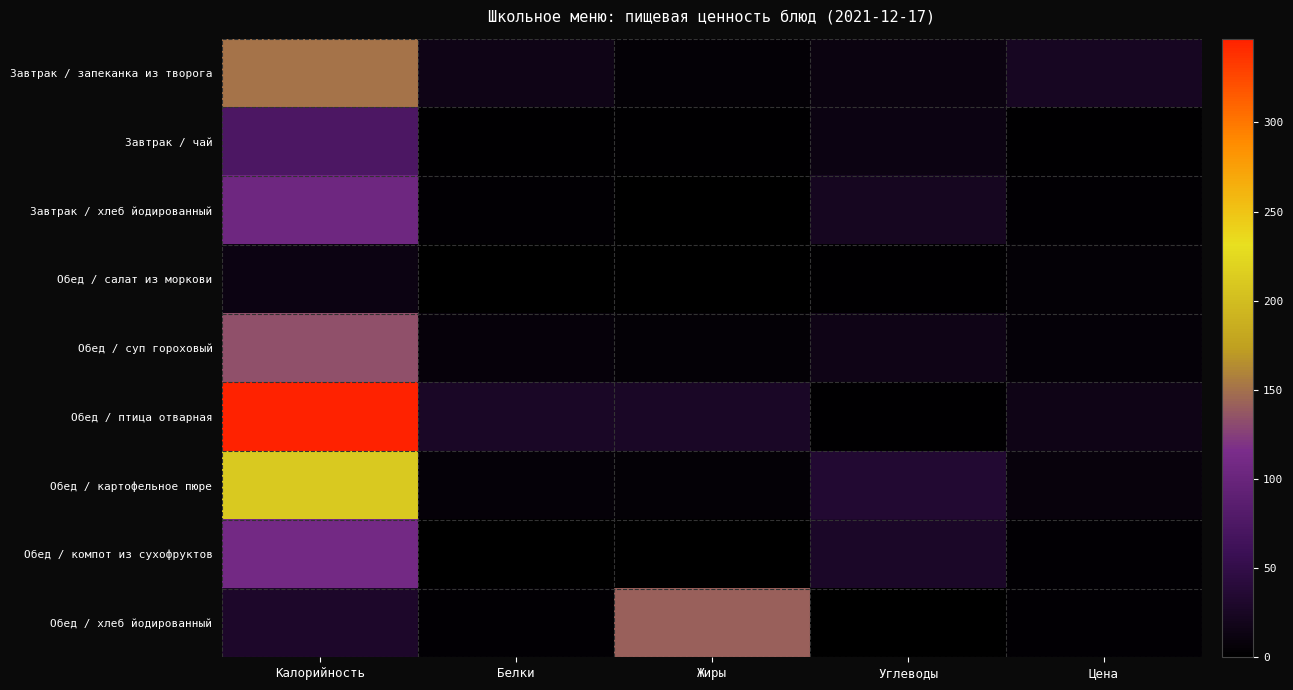

Which has a higher value, Белки or Жиры?

Белки